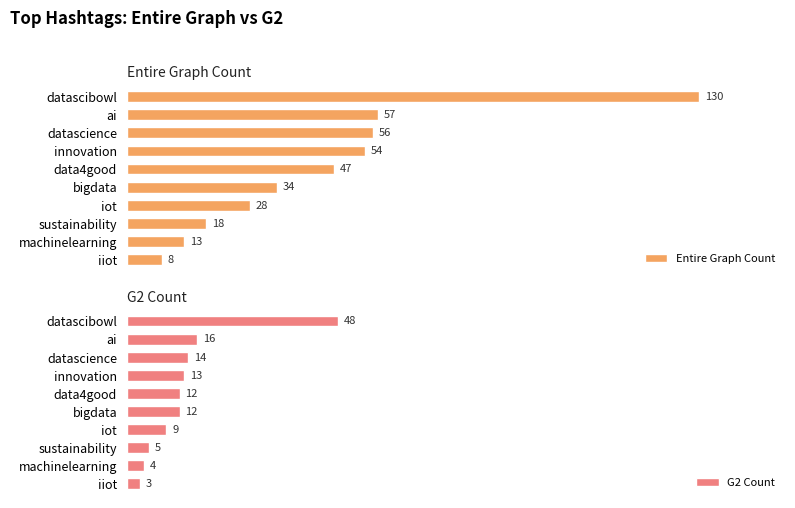

What is the sum of all Entire Graph Count values?

445